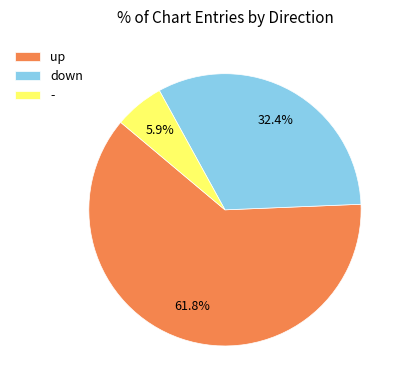

To the nearest percent, what portion does down represent?

32%